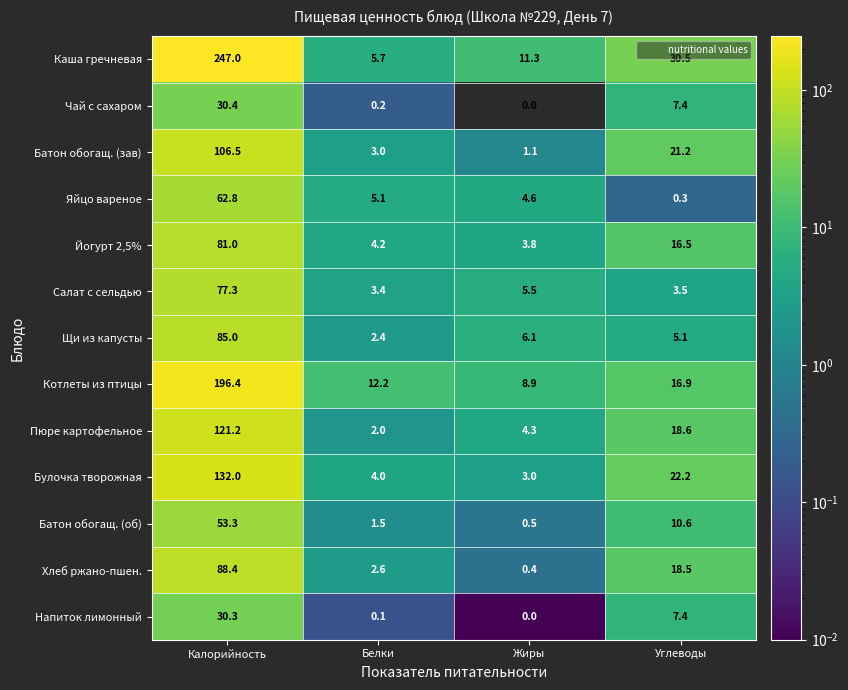

Count the number of data series in this chart.

13